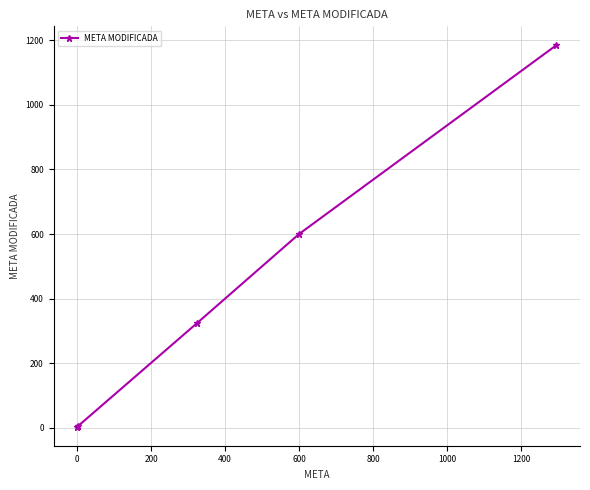

What is the value of the 5th point from the left?

1184.0